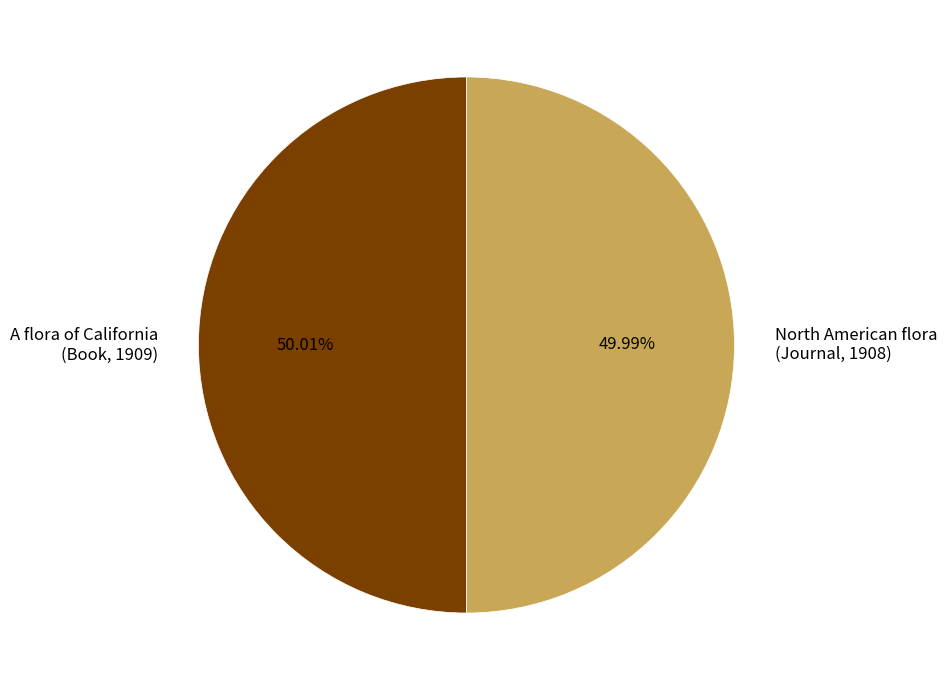

What is the ratio of the value at North American flora (Journal, 1908) to the value at A flora of California (Book, 1909)?

1.0